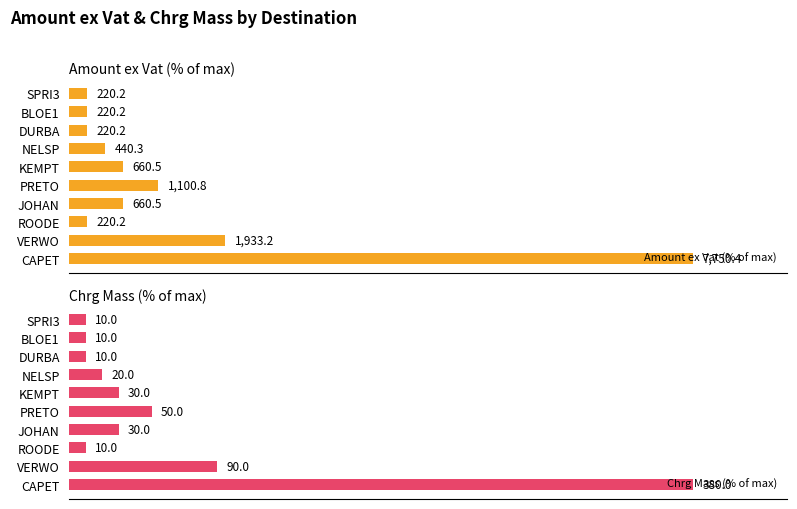

Between SPRI3 and NELSP, which is larger?

NELSP